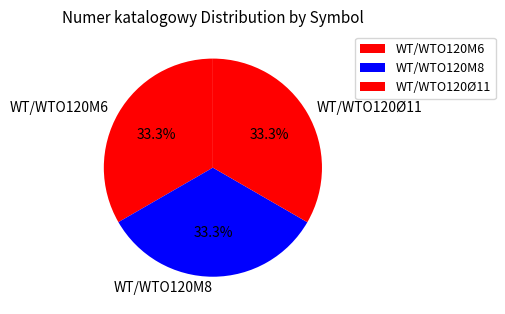

What is the ratio of the value at WT/WTO120M8 to the value at WT/WTO120M6?

1.0